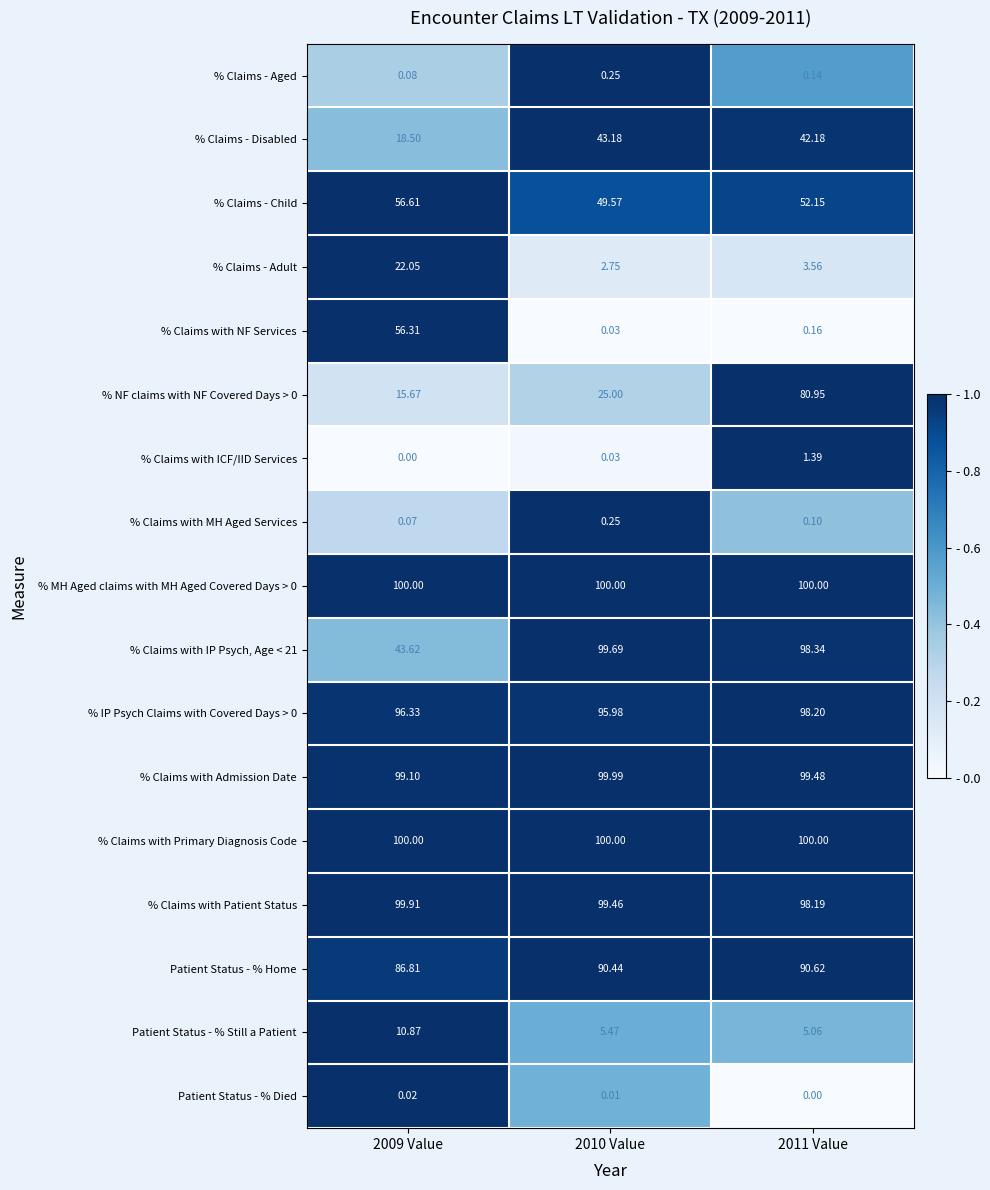

What is the total value across all series at 2009 Value?

806.0